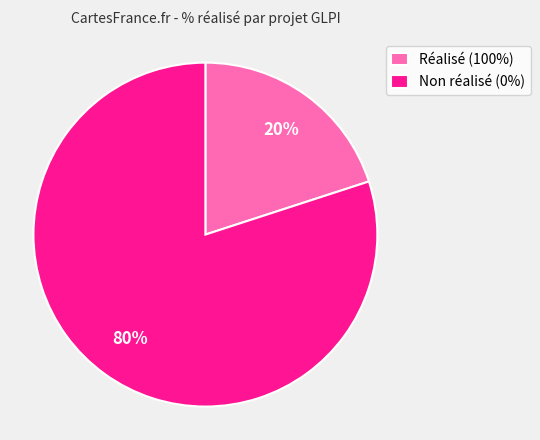

What is the ratio of the value at Non réalisé (0%) to the value at Réalisé (100%)?

4.0